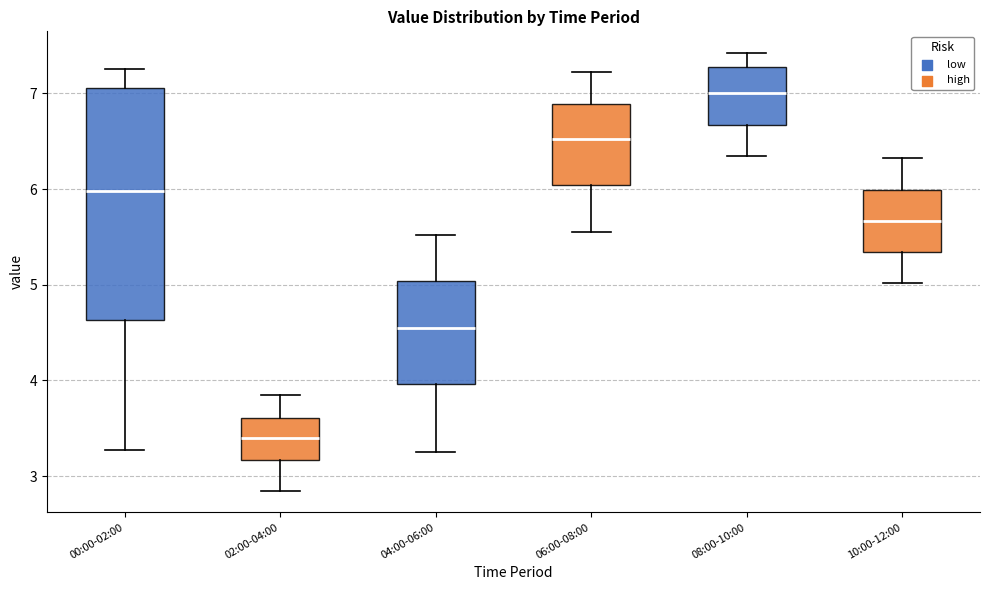

Where does the lower whisker of the box for 00:00-02:00 end on the y-axis? The values are not printed on the chart, so give them approximately, as read against the axis.

3.3